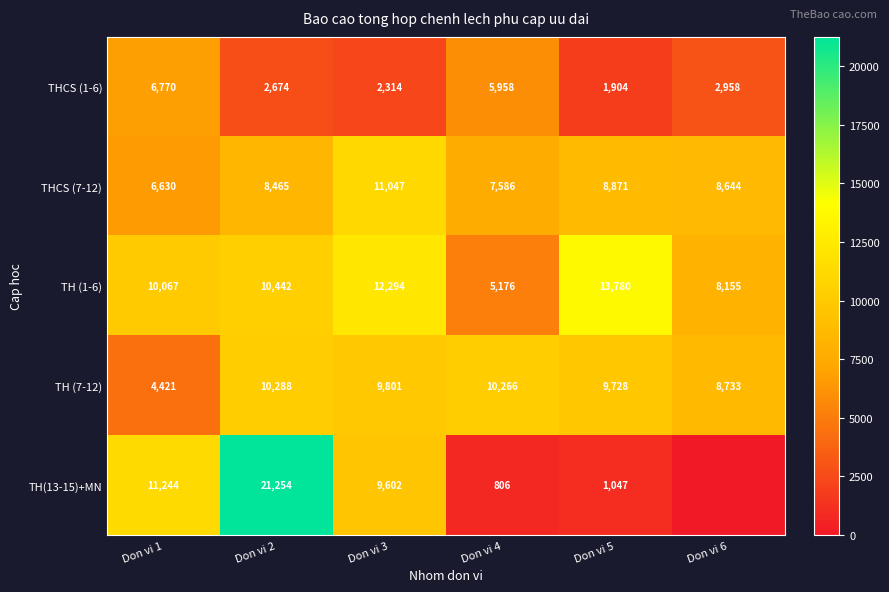

At Don vi 3, list the series in order from smallest to largest.

THCS (1-6), TH(13-15)+MN, TH (7-12), THCS (7-12), TH (1-6)